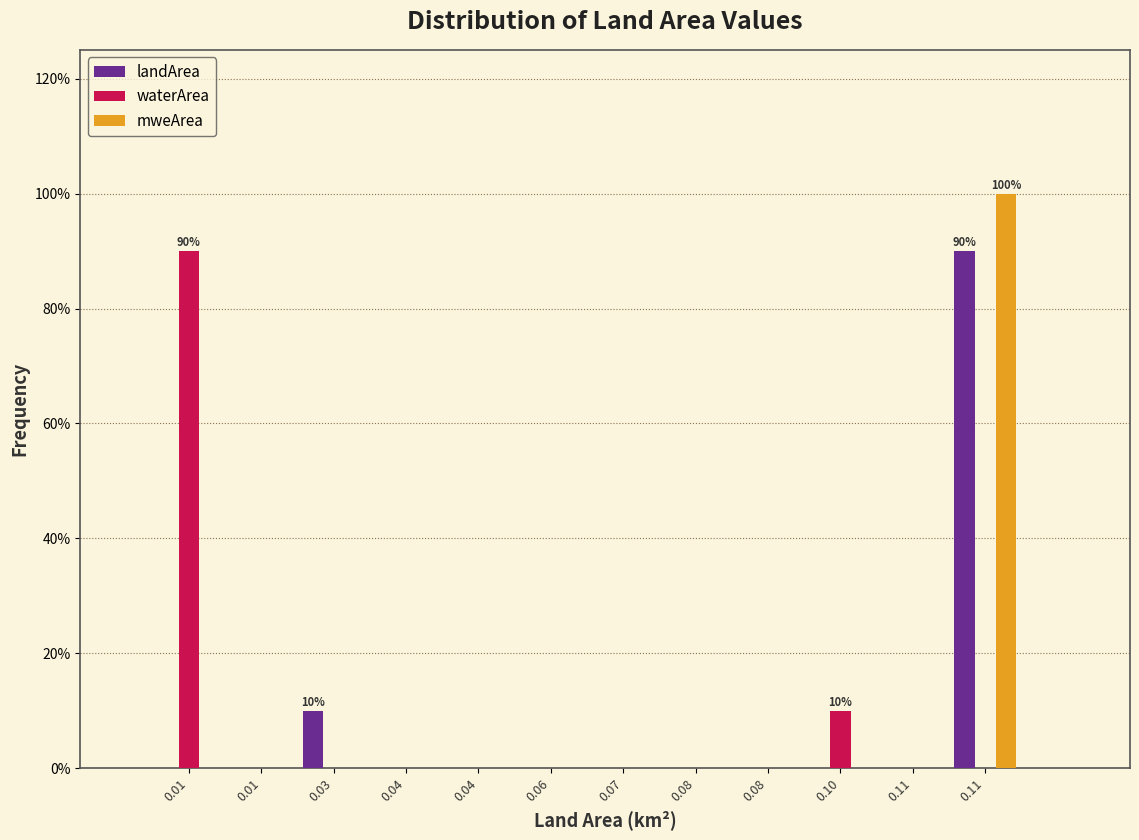

How many data points does each series have?

12